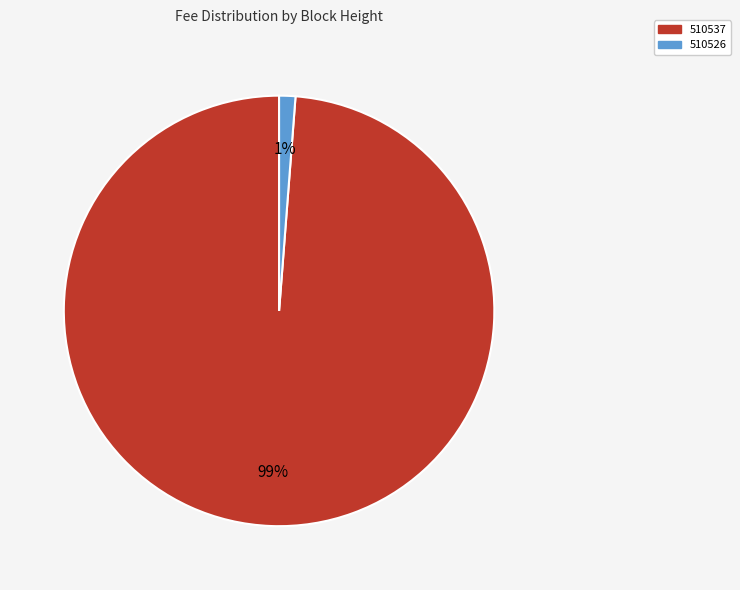

Rank the categories by value from highest to lowest.

510537, 510526